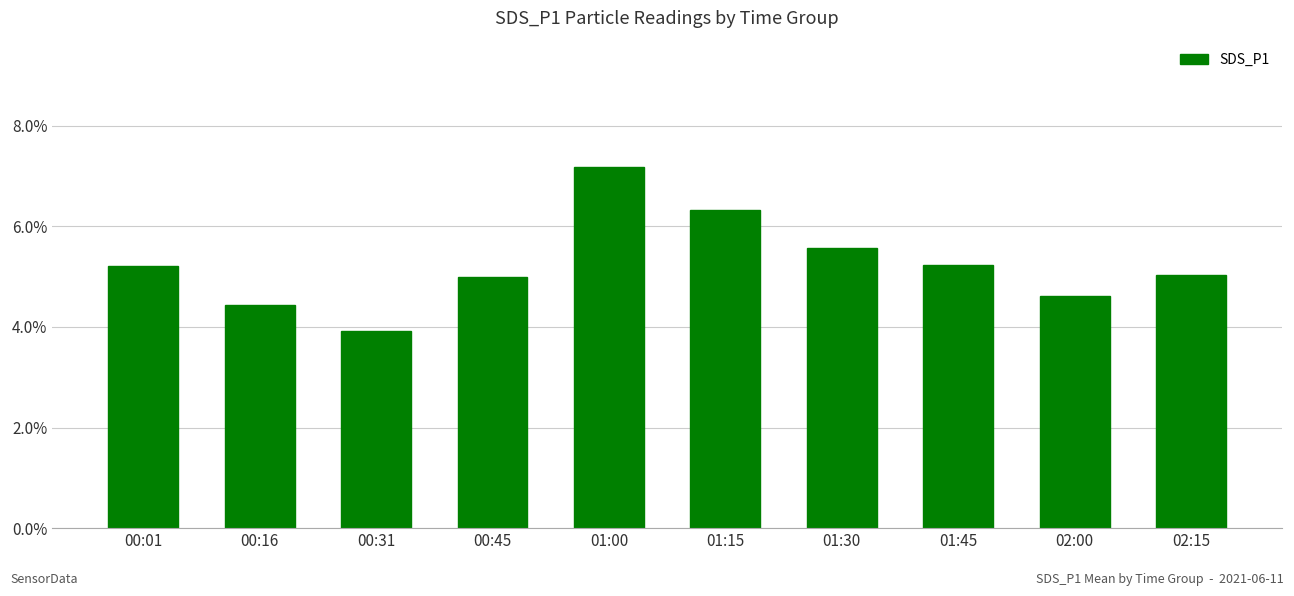

True or false: the data shows 5.2 at 00:01.

True